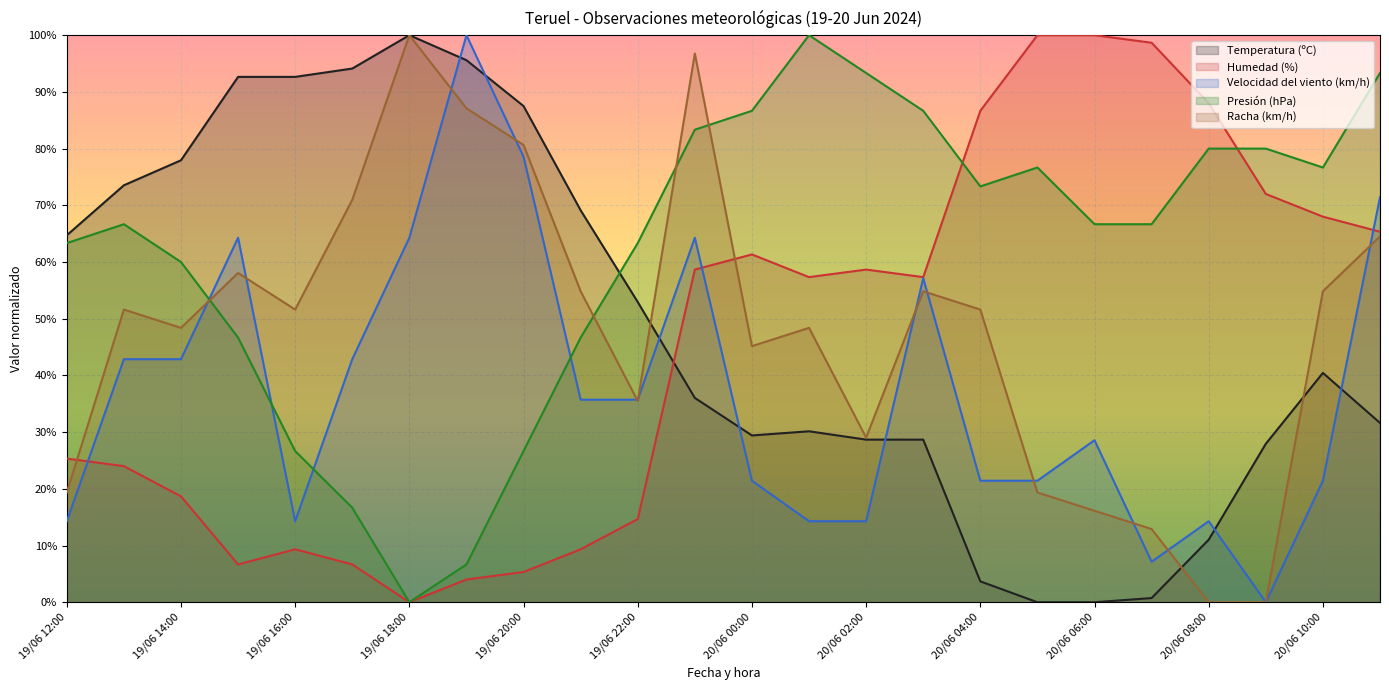

What is the approximate value of Racha (km/h) at 20/06 01:00?

48.4